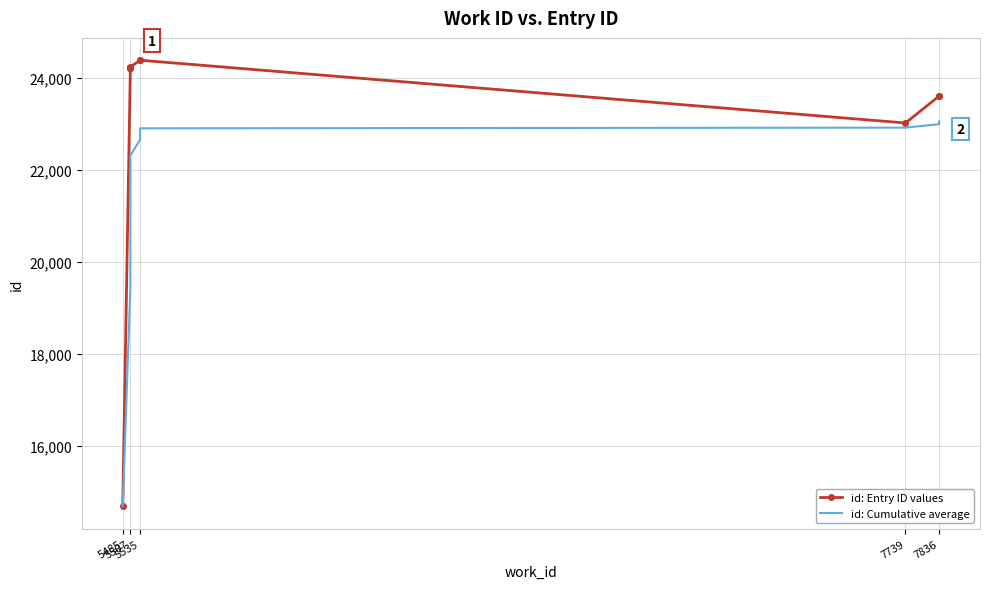

What are all the series names shown in the legend?

id: Entry ID values, id: Cumulative average